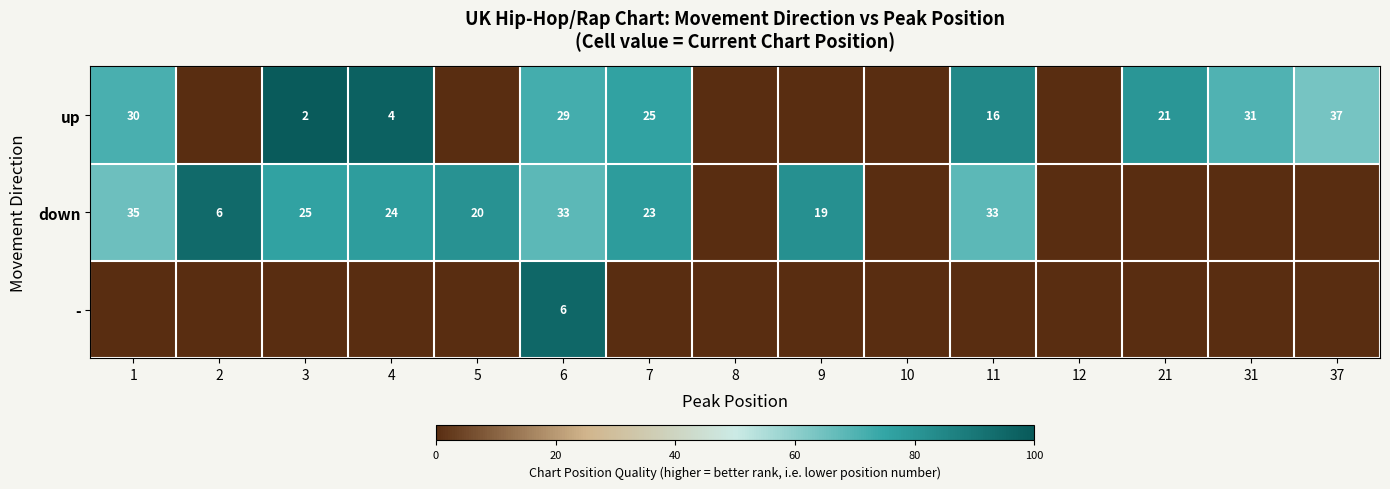

At how many categories does at least one series exceed 34?

12